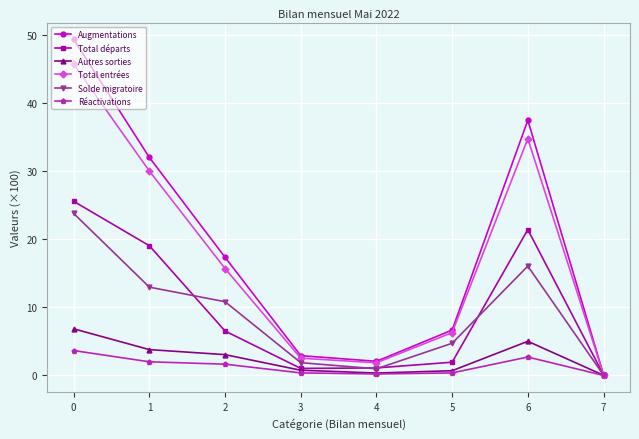

Is the value of Autres sorties at 0 greater than the value of Réactivations at 7?

Yes